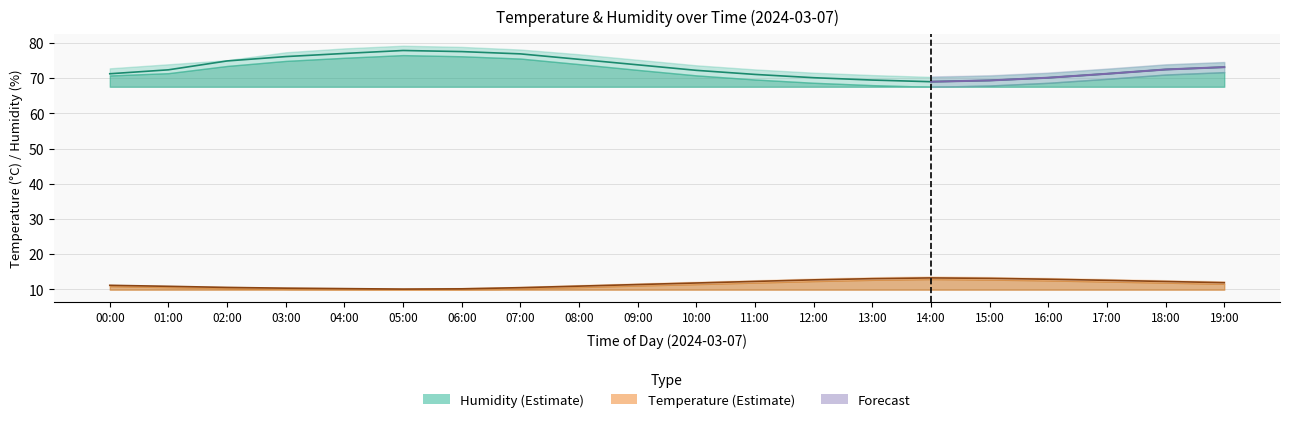

How many interior local valleys does the humidity_lower series have?

1